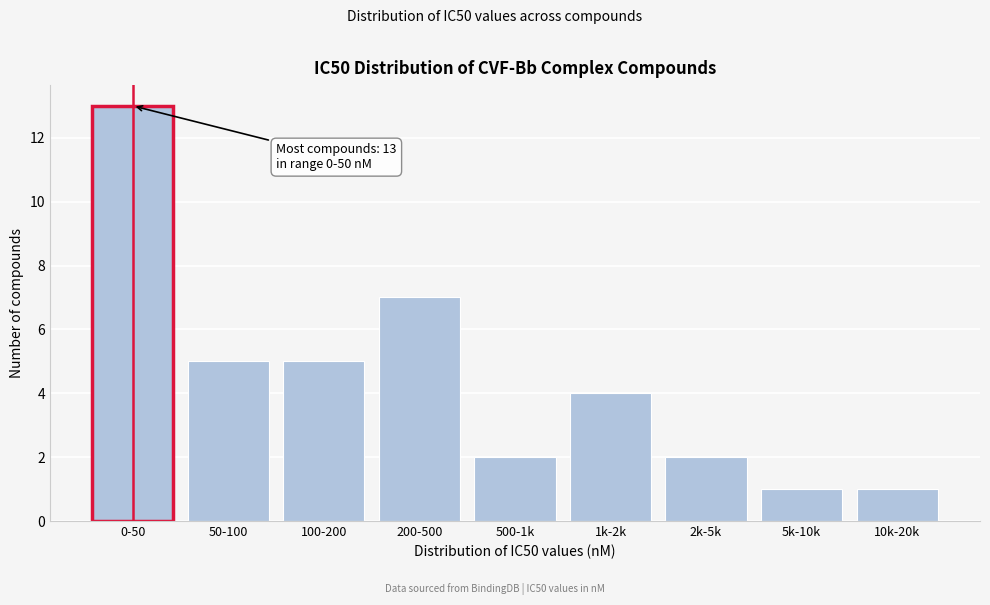

Reading left to right, transcribe all the data shown in this chart.

13	5	5	7	2	4	2	1	1